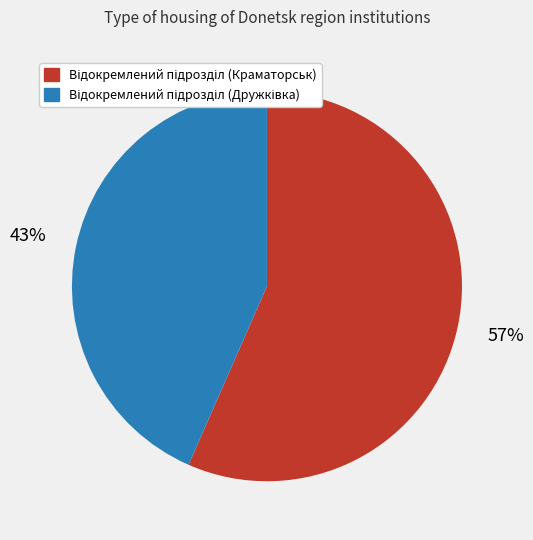

Is there a majority slice in this chart?

Yes